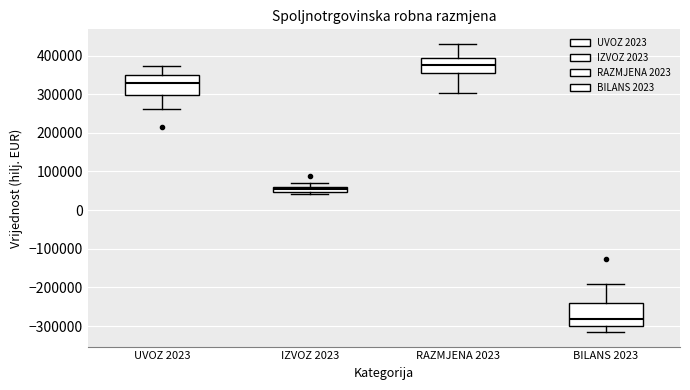

Which box has the lowest median line?

BILANS 2023